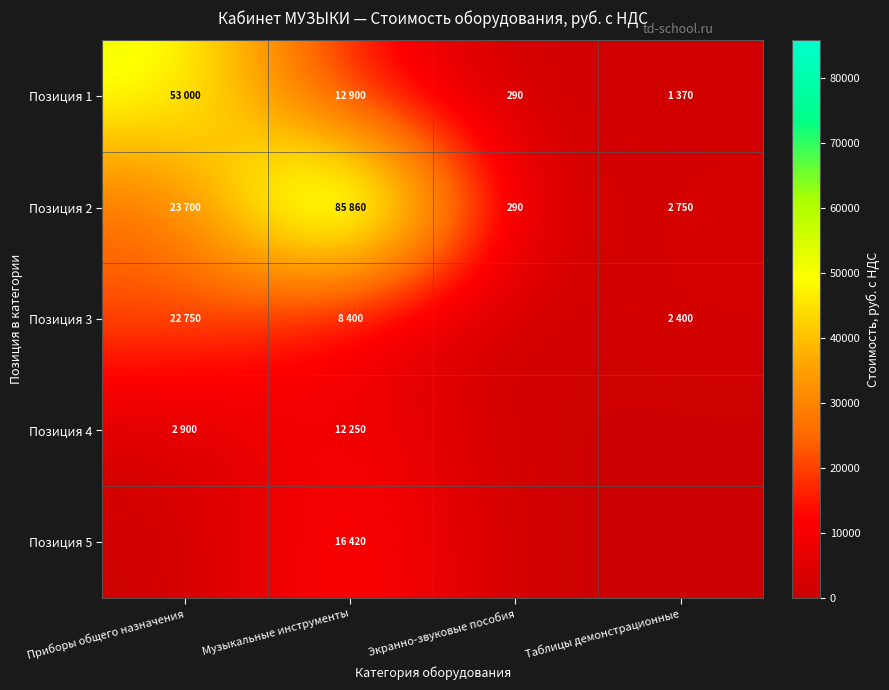

True or false: Позиция 4 has a value of 0 at Экранно-звуковые пособия.

True